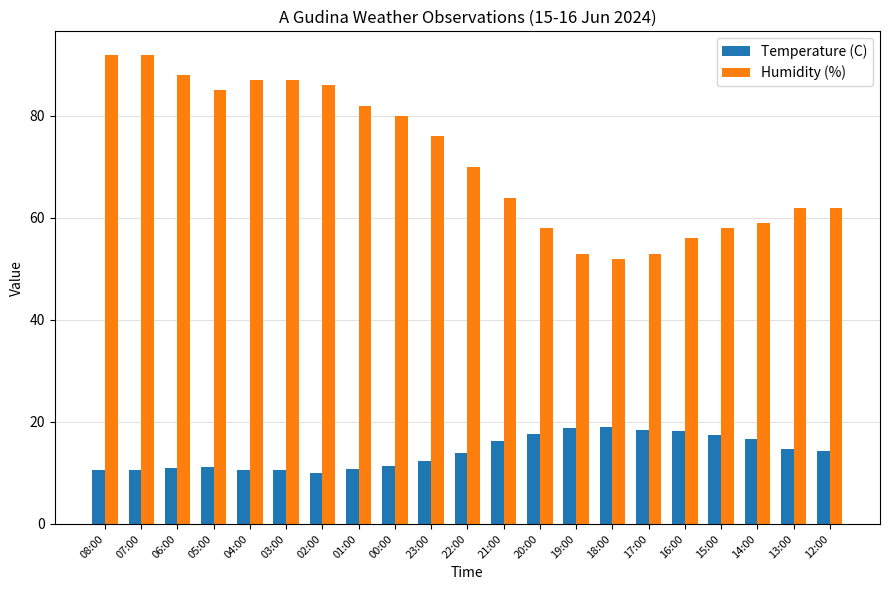

List the series in order of their overall mean, lowest first.

Temperature (C), Humidity (%)